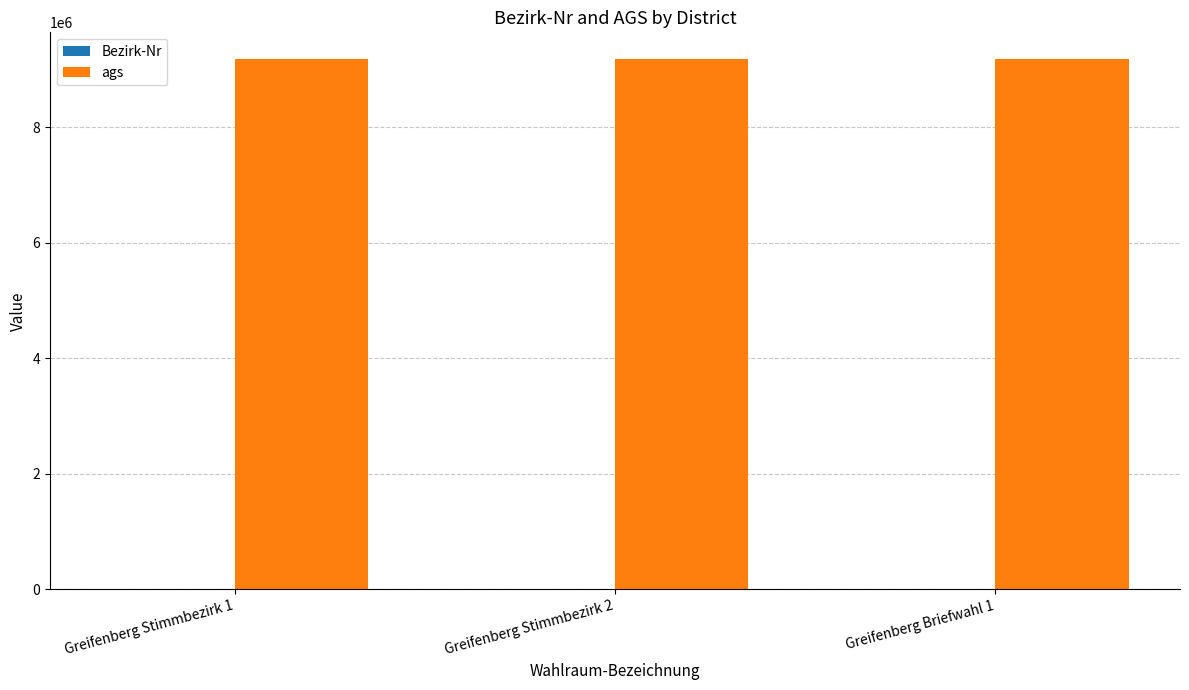

What is the highest value of the ags series?

9181123